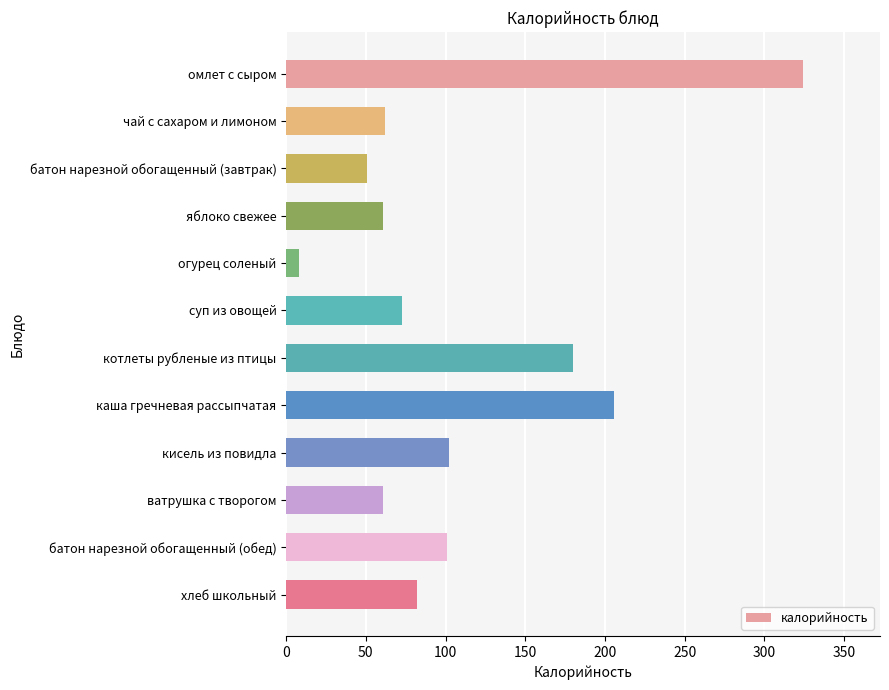

The chart shows a value of 73 at суп из овощей. True or false?

True